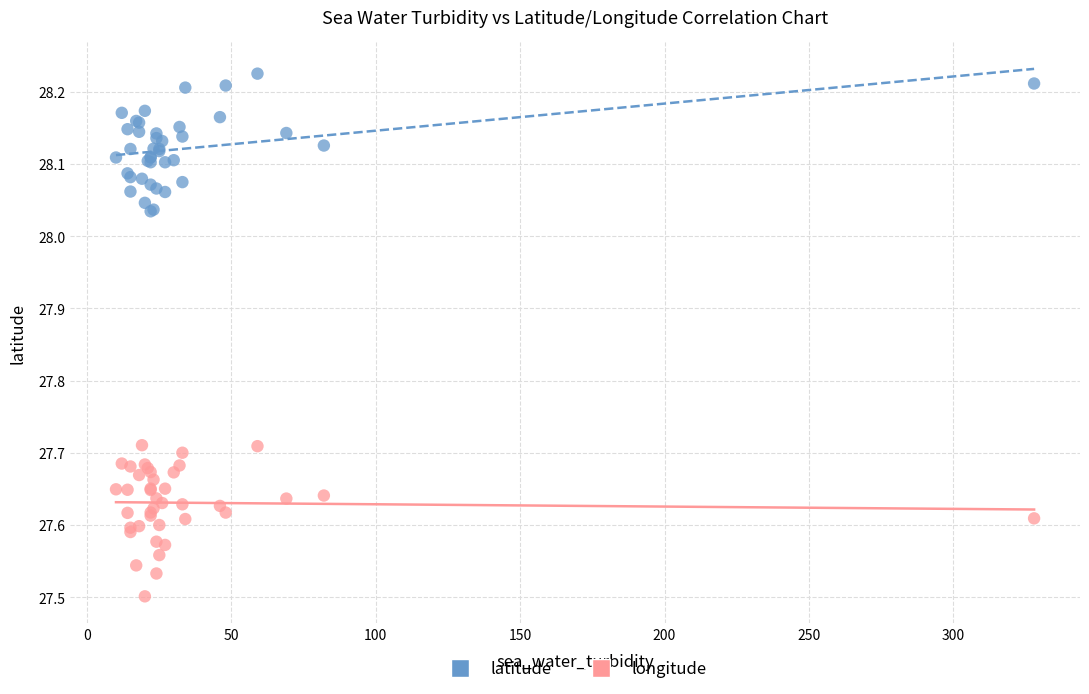

Which series reaches the maximum Y coordinate?

latitude